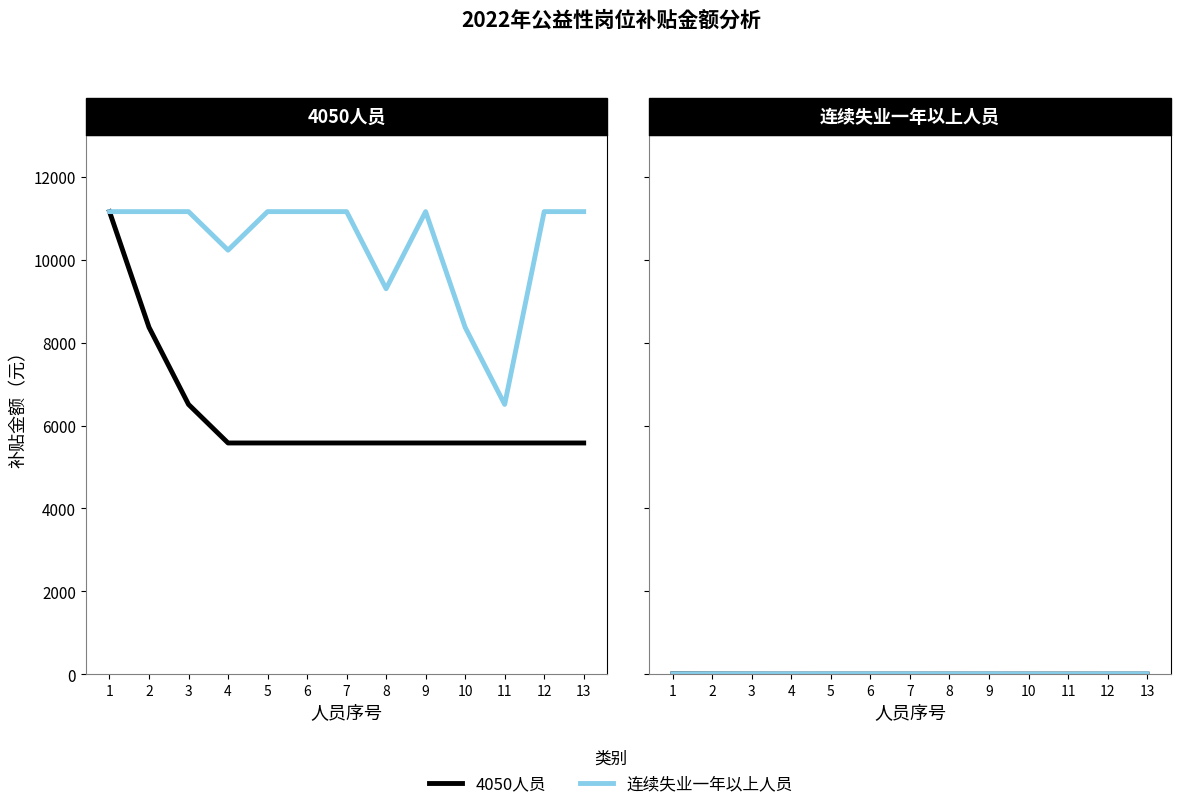

Rank the series at 7 from highest to lowest value.

连续失业一年以上人员, 4050人员